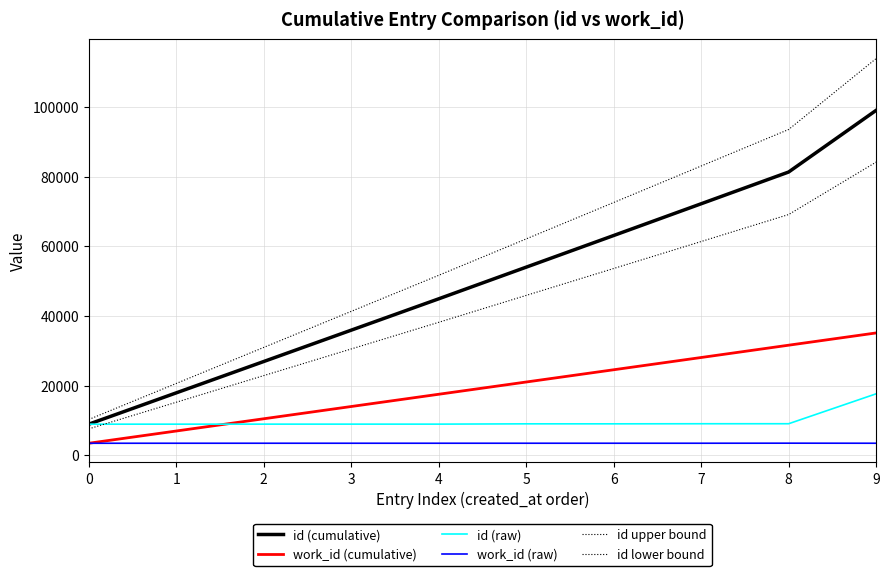

True or false: id upper bound has more than 2 points higher than both neighbors.

False